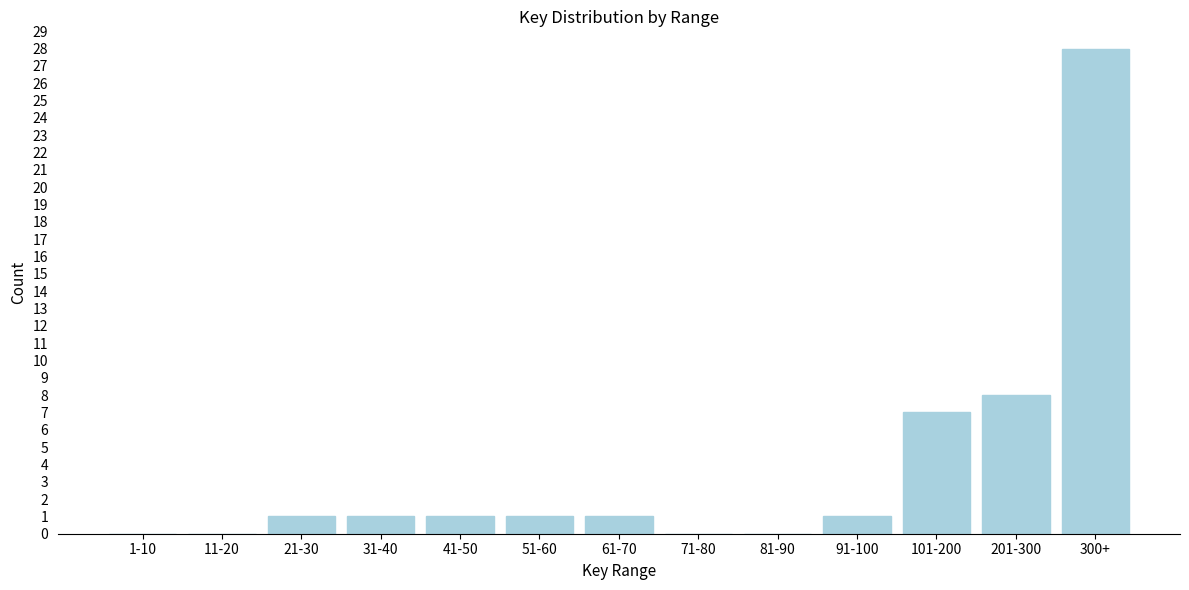

Reading left to right, what are all the values shown in this chart?

1-10=0	11-20=0	21-30=1	31-40=1	41-50=1	51-60=1	61-70=1	71-80=0	81-90=0	91-100=1	101-200=7	201-300=8	300+=28